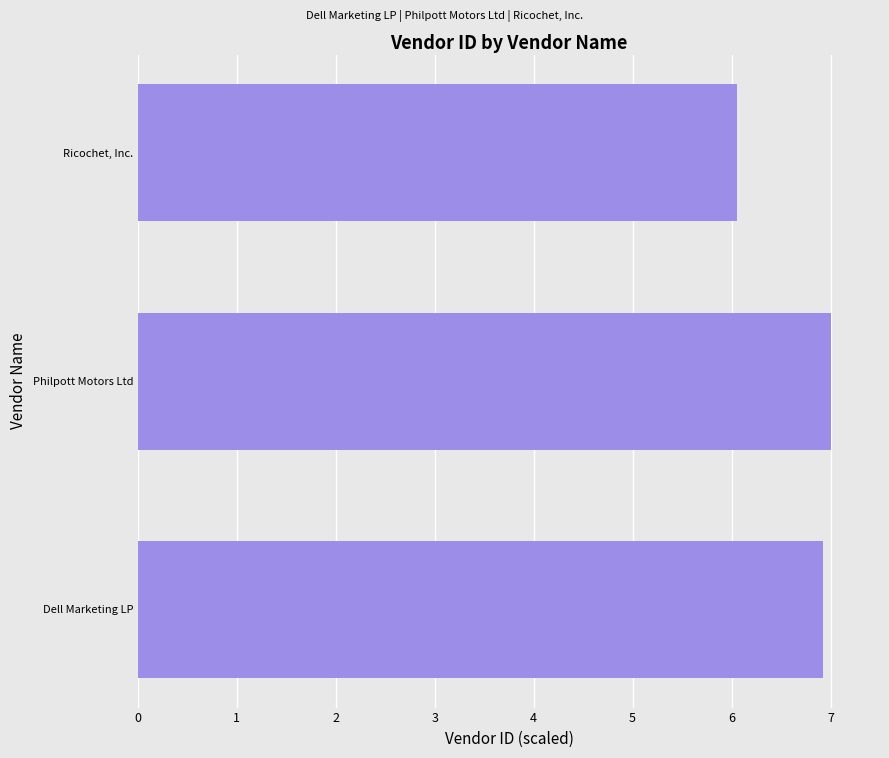

Approximately how many times larger is the value at Philpott Motors Ltd compared to Ricochet, Inc.?

1.2